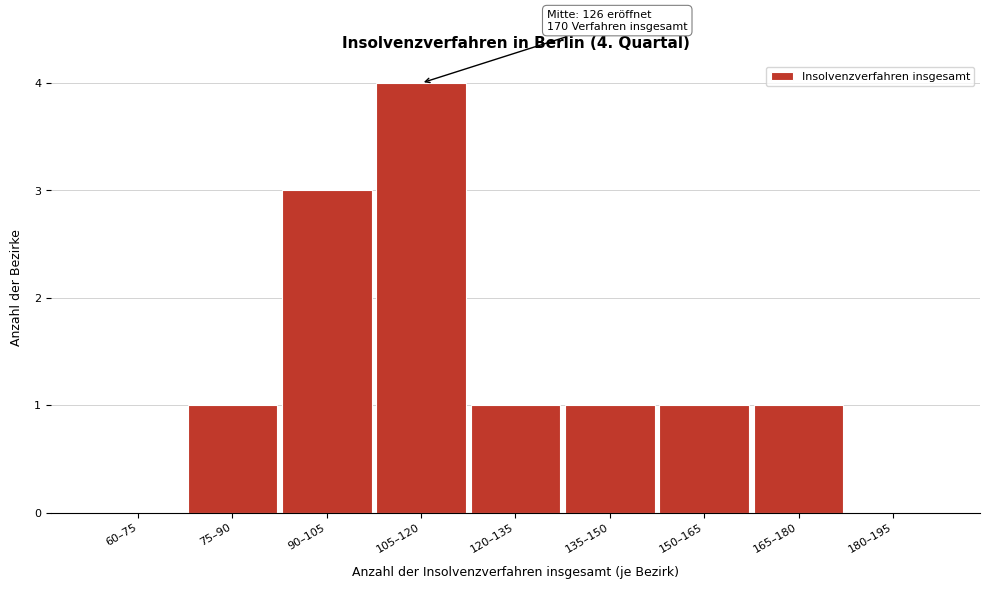

Reading left to right, list all the values displayed in this chart.

60–75=0	75–90=1	90–105=3	105–120=4	120–135=1	135–150=1	150–165=1	165–180=1	180–195=0